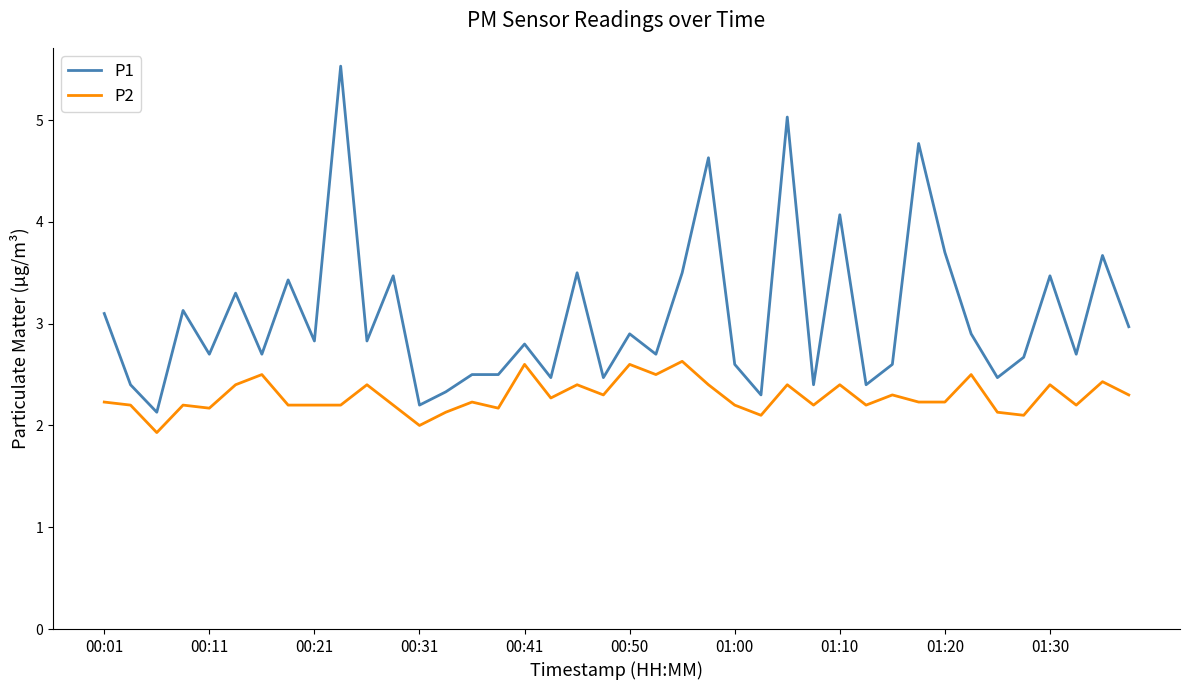

What is the maximum value for P1?

5.5